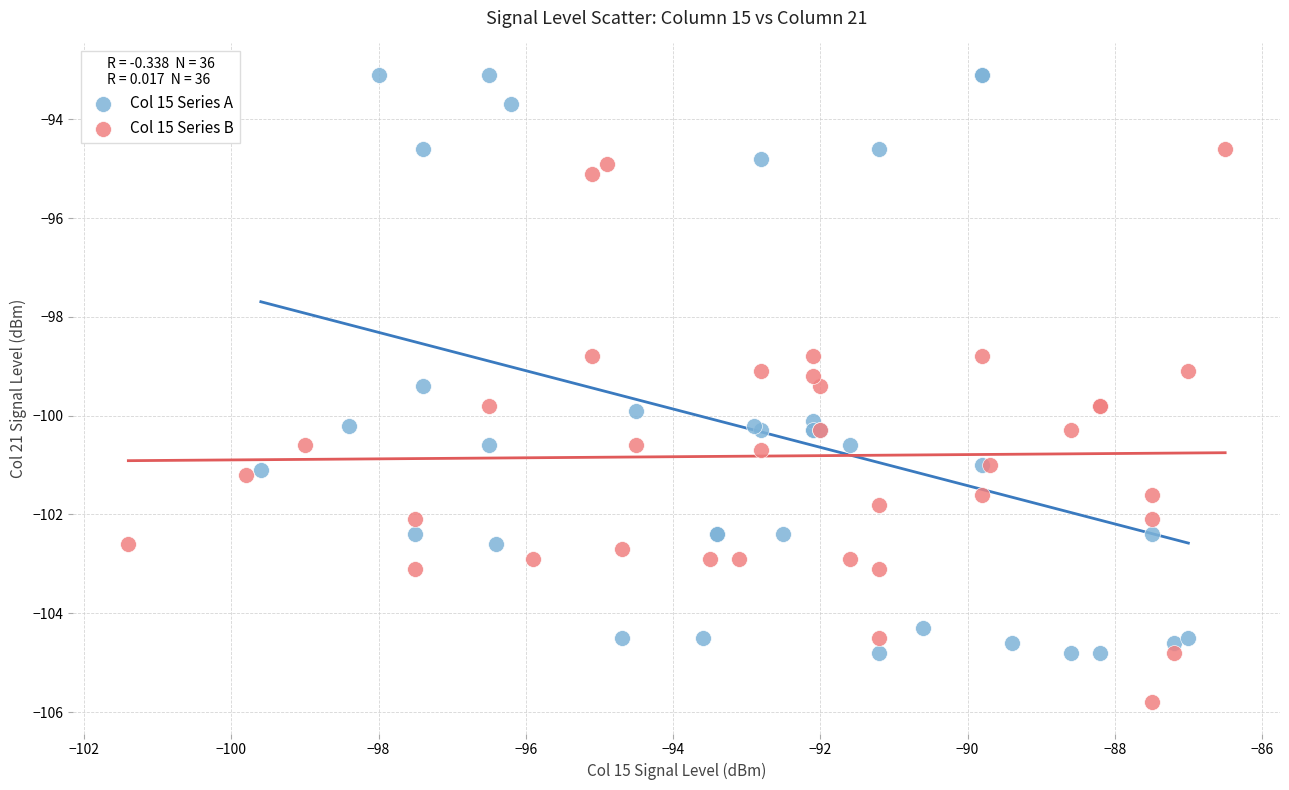

Which series has the largest Y range (max minus min)?

Col 15 Series A